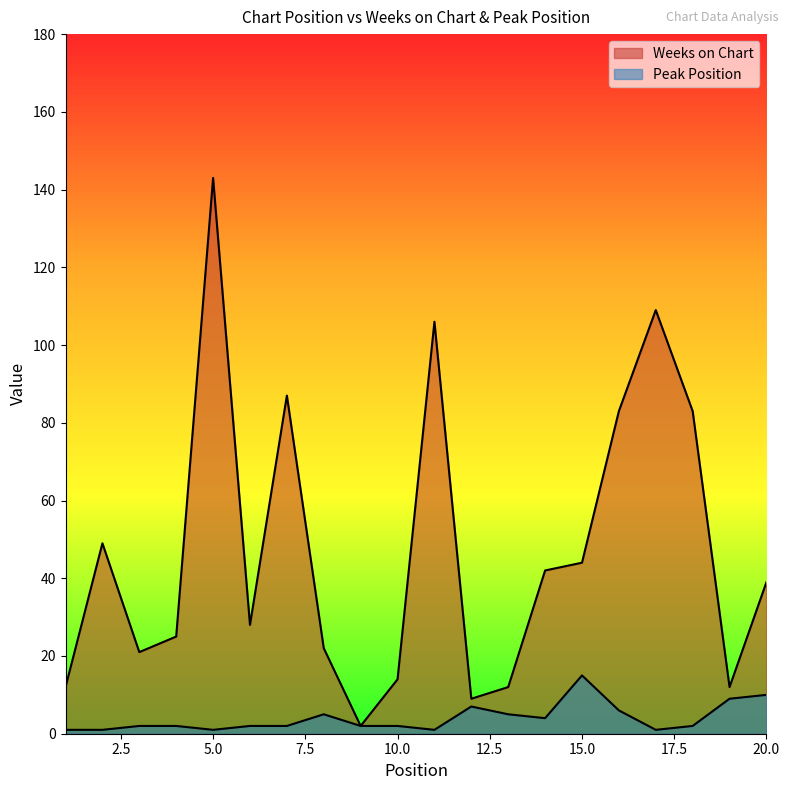

What is the difference between the Peak Position values at 5 and 7?

1